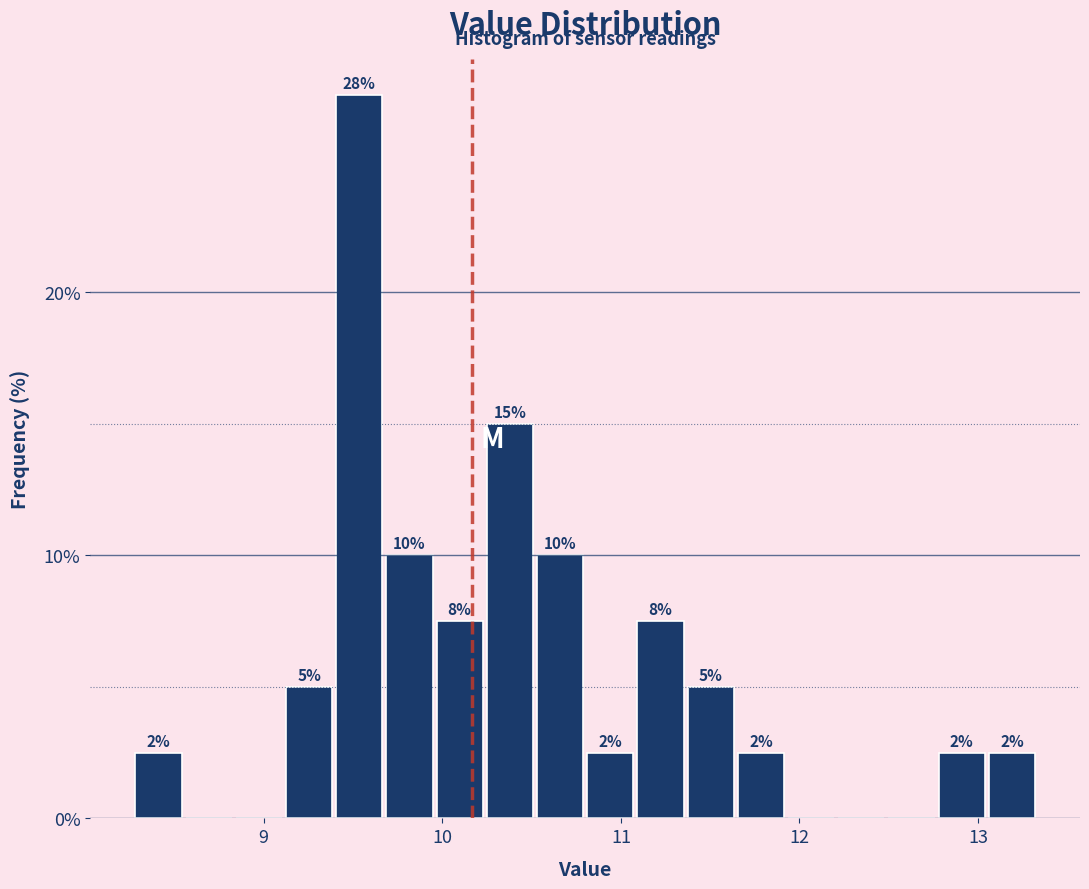

Around what value on the x-axis is the tallest bar? Give the approximate position of its centre, as read against the axis.

9.5